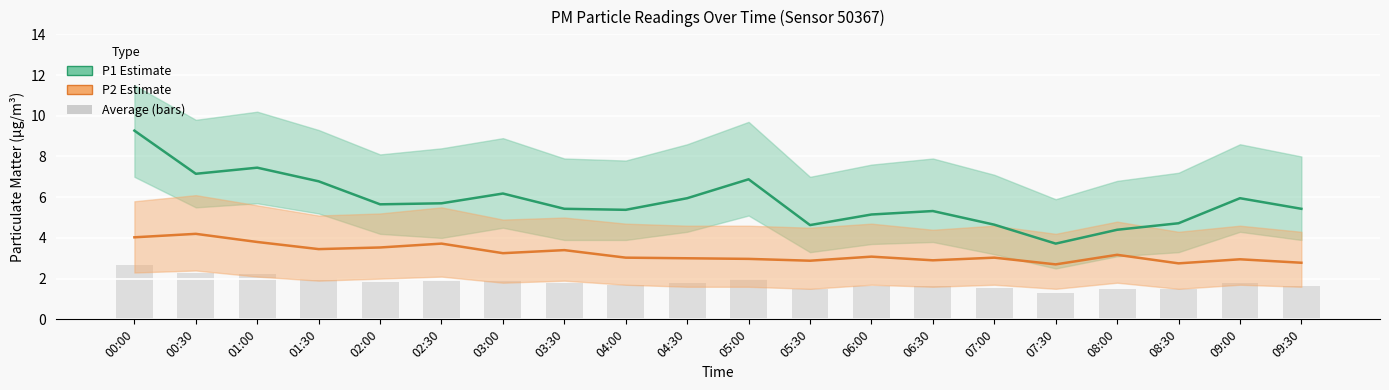

The P1 (PM2.5-like) series shows 11.7 at 01:30. True or false?

False